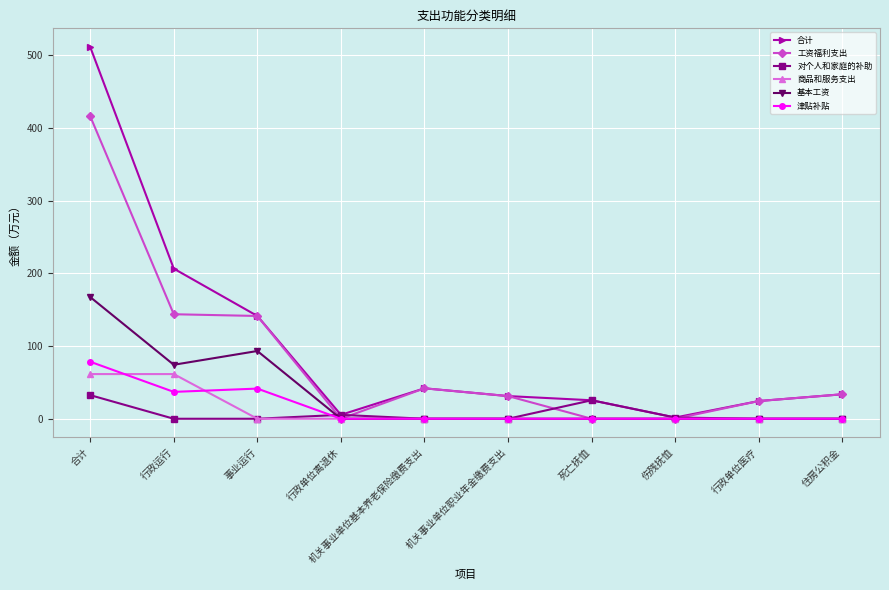

True or false: 商品和服务支出 has a value of 0.0 at 伤残抚恤.

True